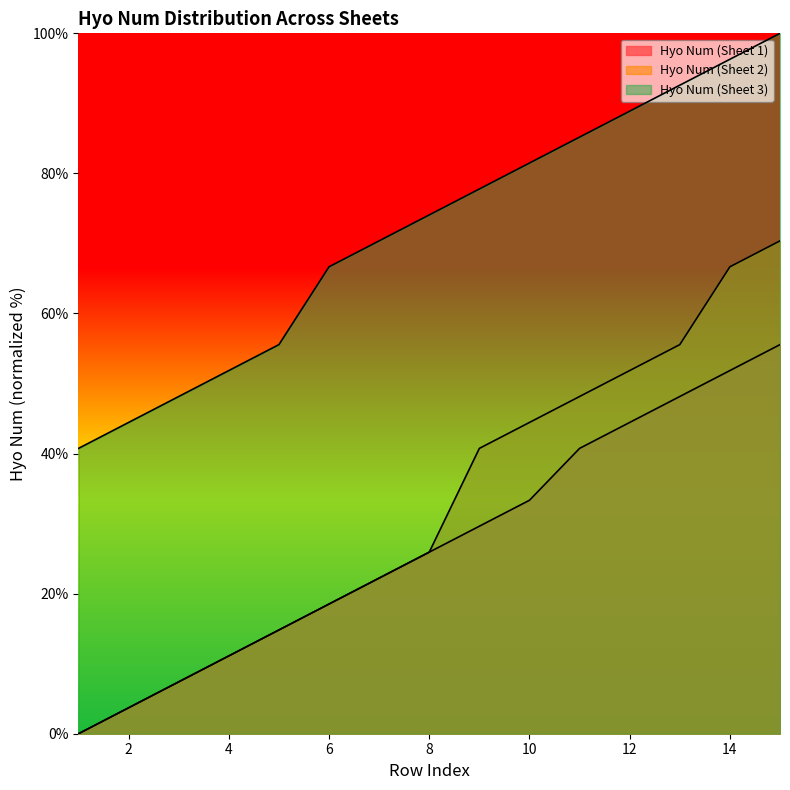

Rank the series at 13 from highest to lowest value.

Hyo Num (Sheet 3), Hyo Num (Sheet 2), Hyo Num (Sheet 1)